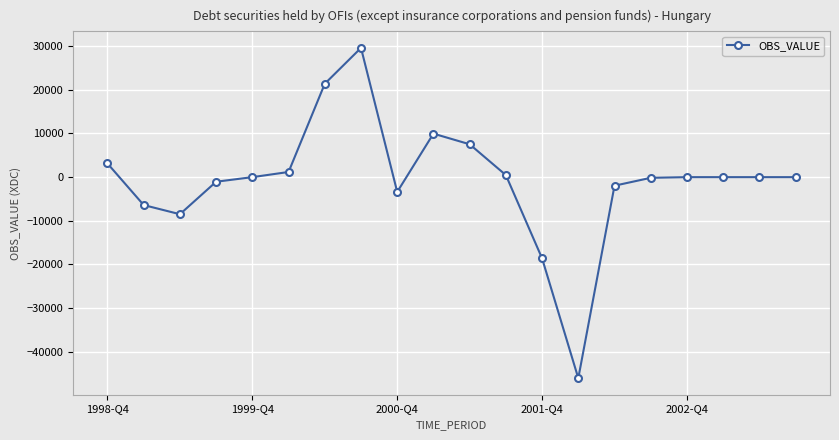

How many categories are shown in the chart?

20